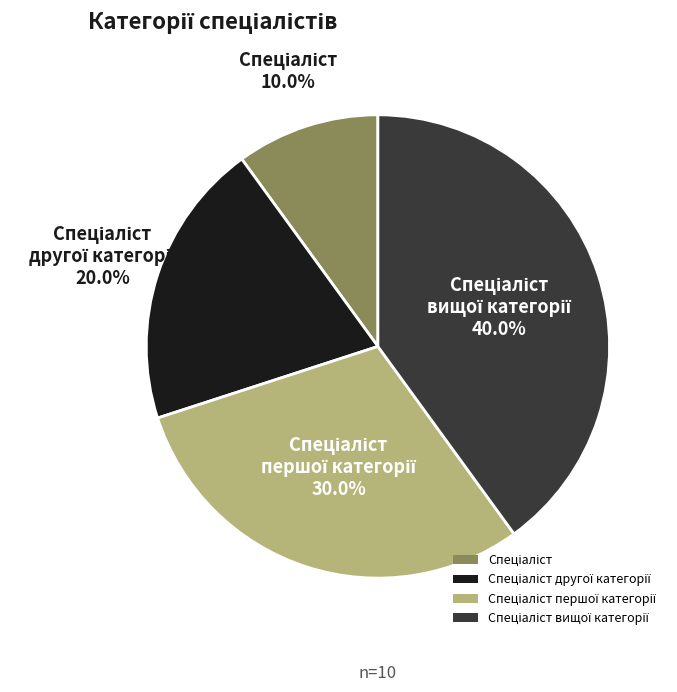

Is there a majority slice in this chart?

No